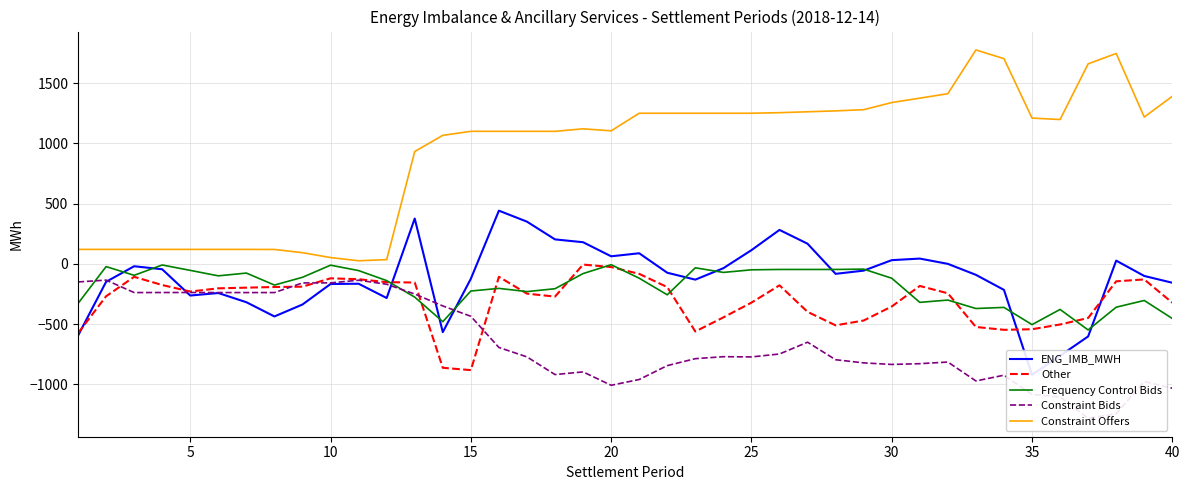

Which series has the largest range (max minus min)?

Constraint Offers